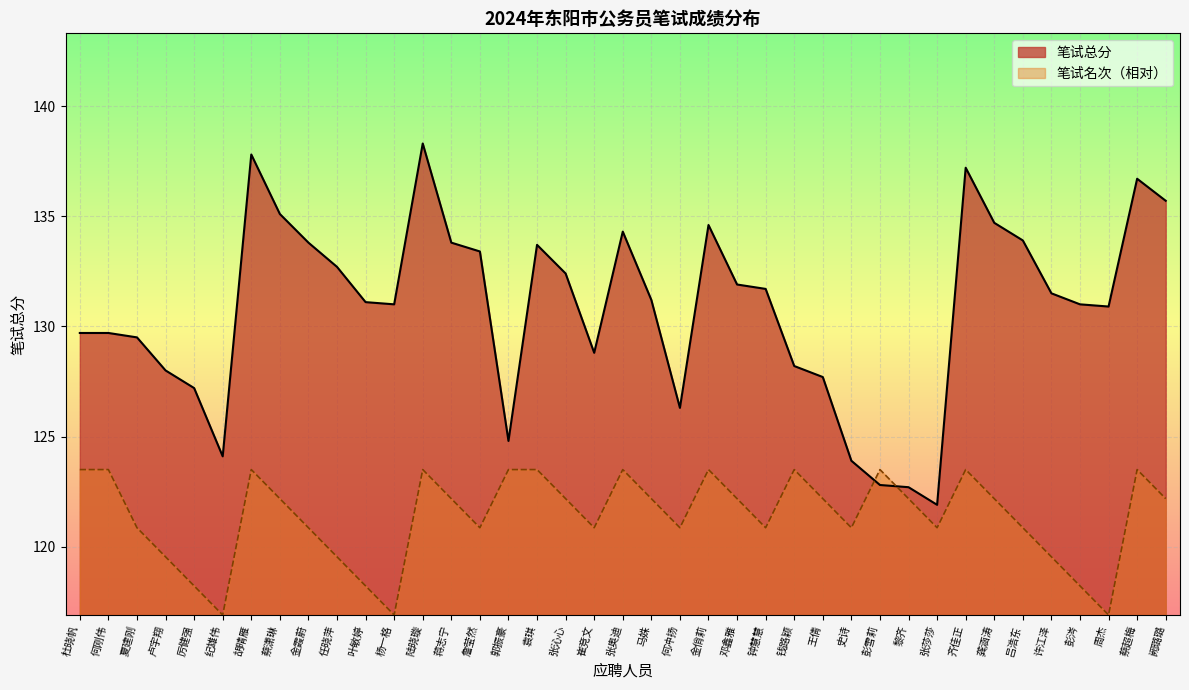

Between 阙璐璐 and 任晓萍, which is larger?

阙璐璐